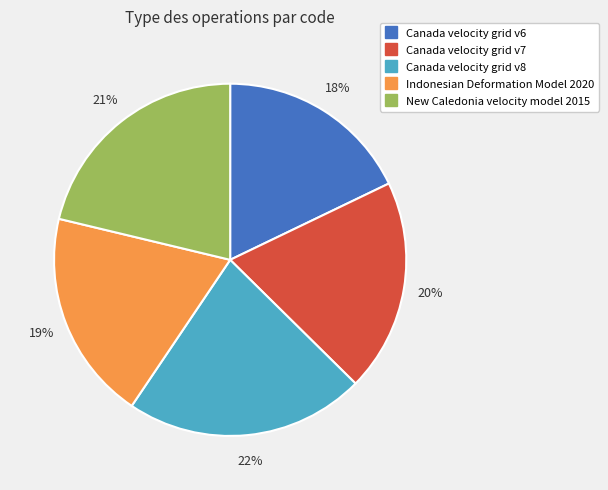

How many slices are in this pie chart?

5